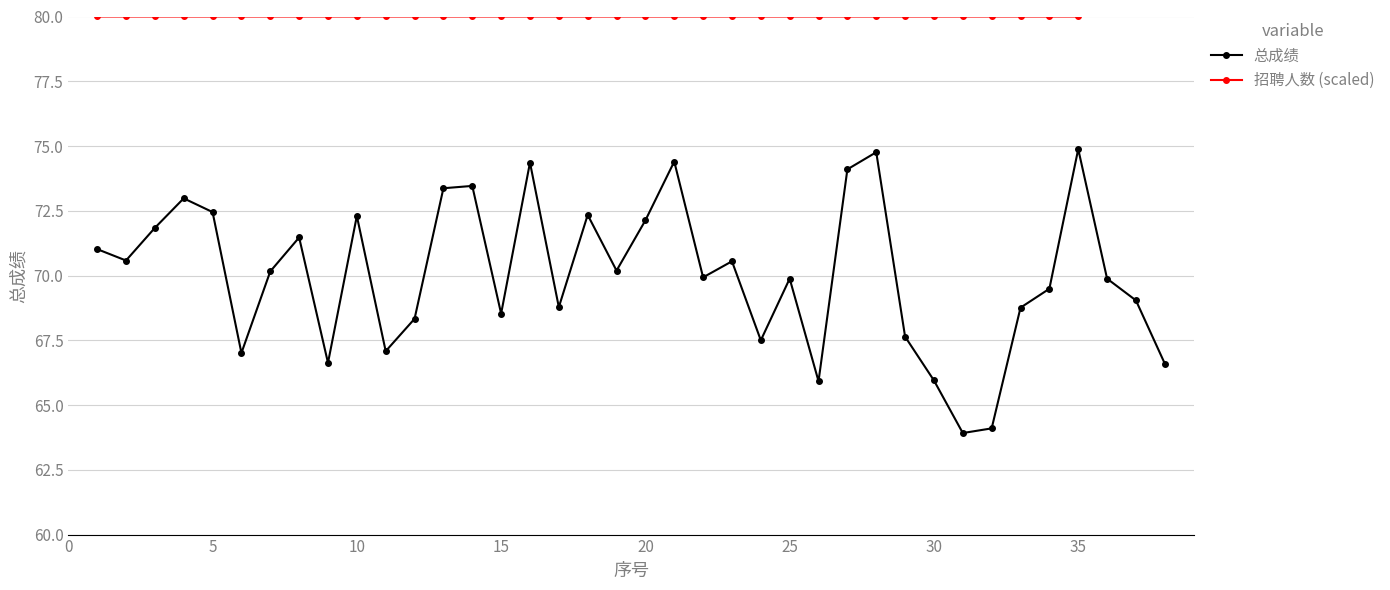

The 总成绩 series shows 38.3 at 15. True or false?

False